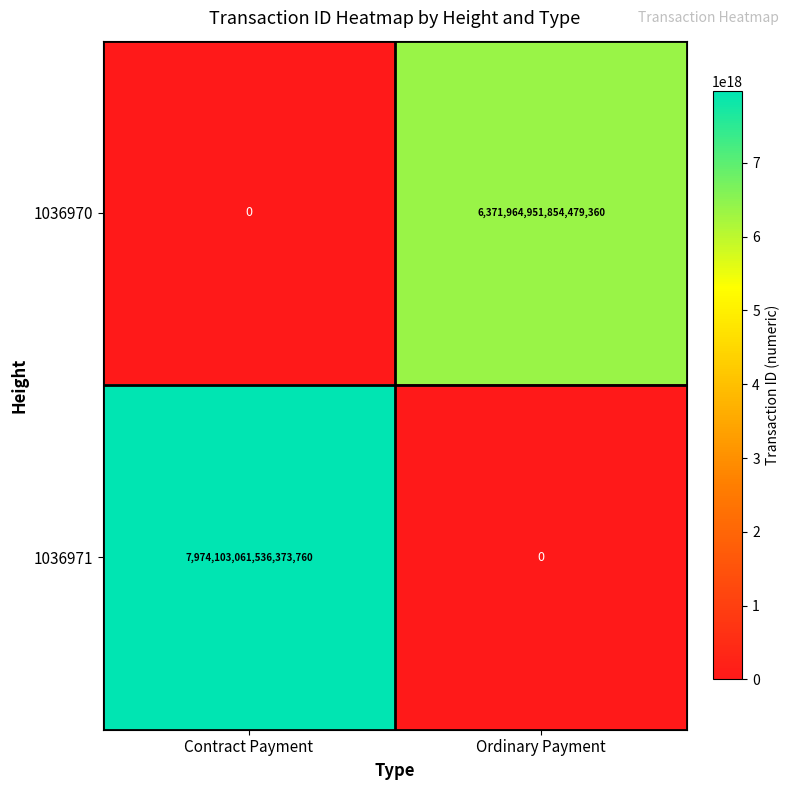

Rank the categories by 1036971 value from lowest to highest.

Ordinary Payment, Contract Payment